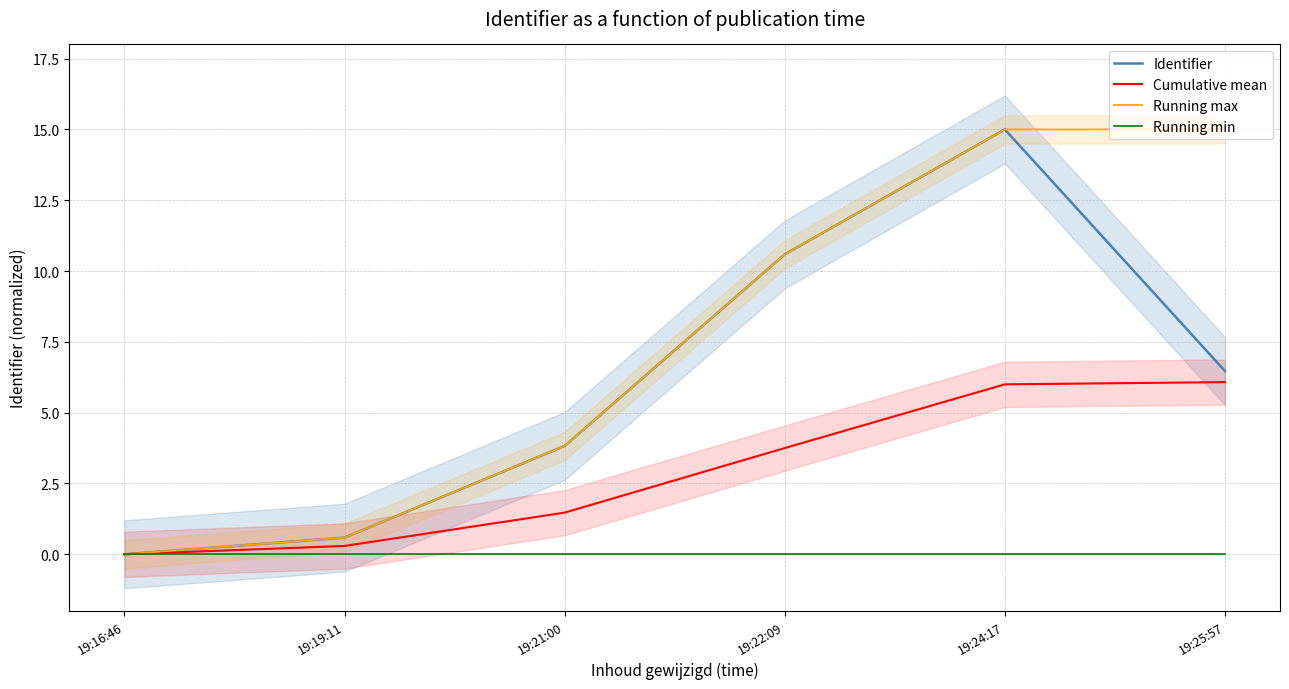

Reading left to right, transcribe all the data shown in this chart.

Identifier: 0.0	0.6	3.8	10.6	15.0	6.5
Cumulative mean: 0.0	0.3	1.5	3.8	6.0	6.1
Running max: 0.0	0.6	3.8	10.6	15.0	15.0
Running min: 0.0	0.0	0.0	0.0	0.0	0.0